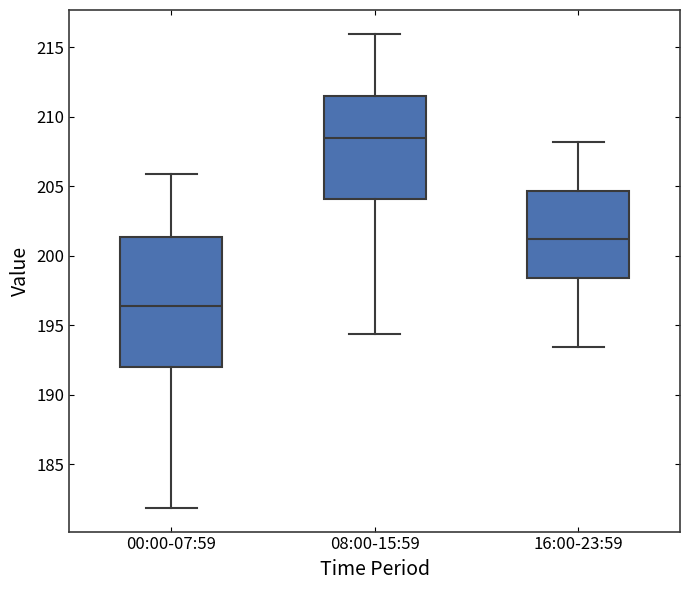

Reading left to right, transcribe this box plot: for each box, give where its median line is, the range the box spans, and where its two whiskers end, as read against the y-axis. The values are not printed on the chart, so give them approximately, as read against the axis.

00:00-07:59: median 196.5, box 192.0 to 201.5, whiskers 182.0 to 206.0
08:00-15:59: median 208.5, box 204.0 to 211.5, whiskers 194.5 to 216.0
16:00-23:59: median 201.0, box 198.5 to 204.5, whiskers 193.5 to 208.0